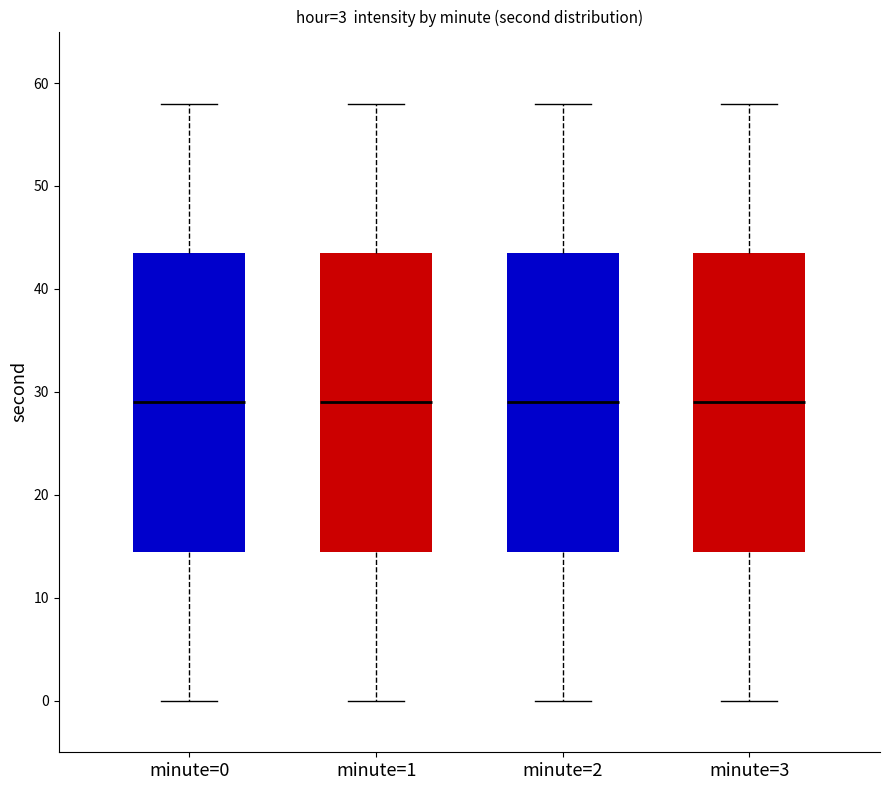

Where does the lower whisker of the box for minute=3 end on the y-axis? The values are not printed on the chart, so give them approximately, as read against the axis.

0